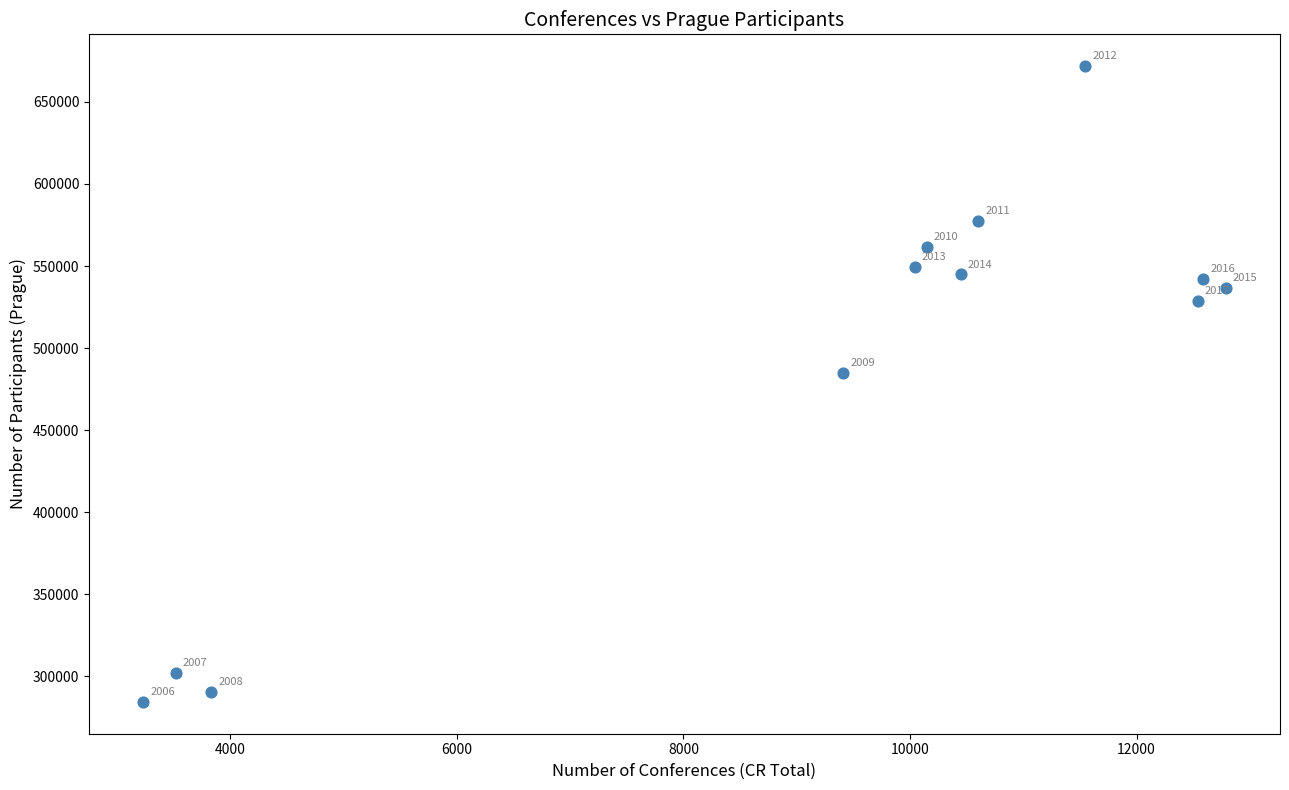

What Y value in the scatter plot is closest to 478085?

484807